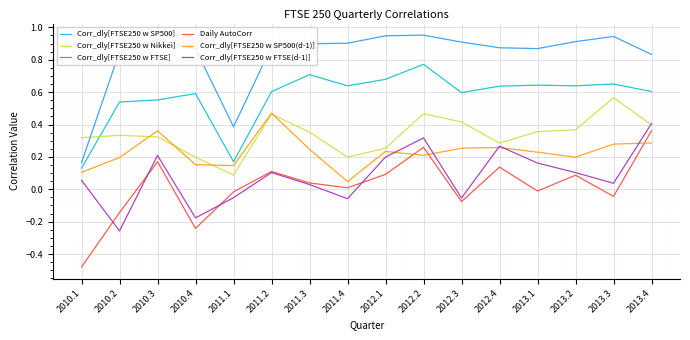

What is the total value across all series at 2012.2?

3.0